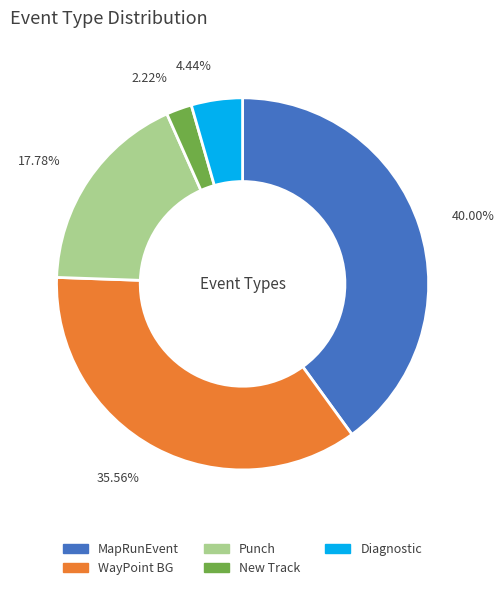

What is the total percentage of New Track and Diagnostic?

6.7%